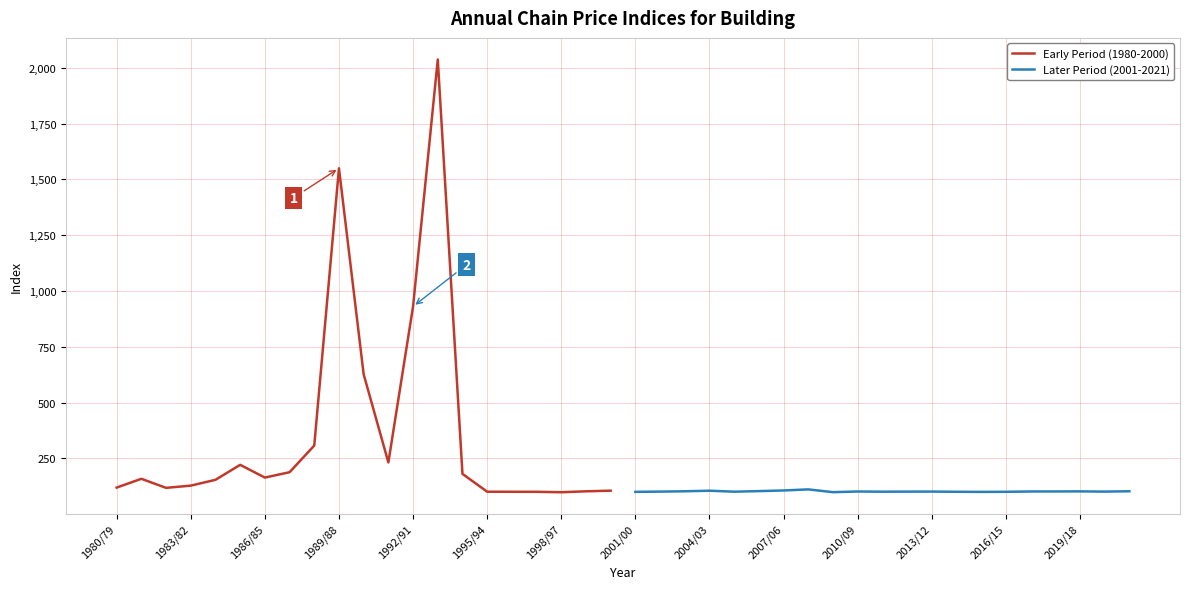

Reading right to left, transcribe all the data shown in this chart.

Early Period (1980-2000): 104.9	102.0	97.9	99.8	99.9	100.2	180.2	2037.3	930.5	231.4	626.3	1549.9	307.1	187.6	163.6	220.7	153.5	127.5	117.5	158.1	118.7
Later Period (2001-2021): 102.2	100.7	101.7	101.4	101.2	99.8	99.4	99.9	100.8	100.6	100.3	101.2	98.2	110.6	105.8	102.9	100.3	104.7	102.1	100.7	99.6